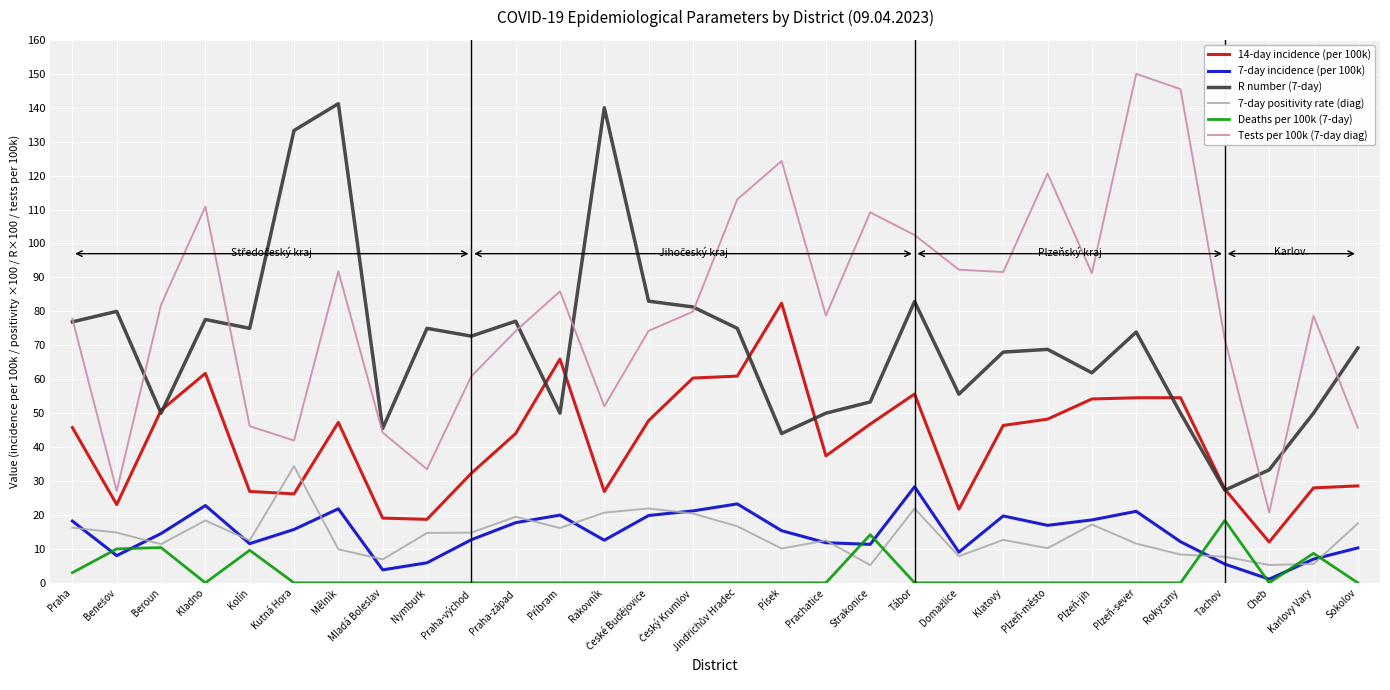

What is the difference between the 14-day incidence (per 100k) values at Sokolov and Kutná Hora?

2.4